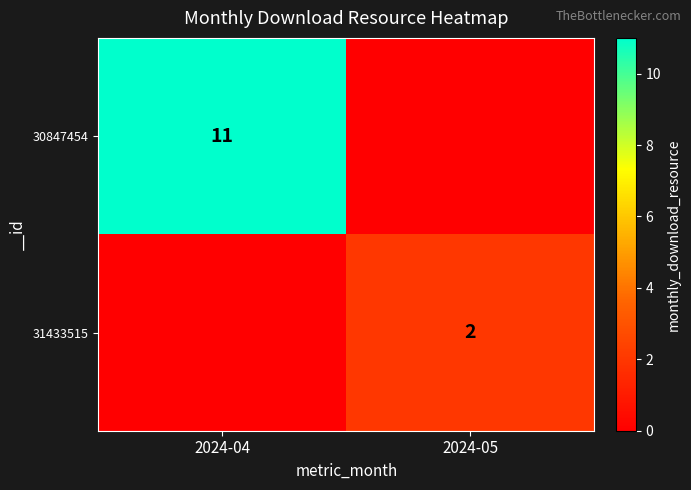

The value of 30847454 at 2024-04 is 6. True or false?

False